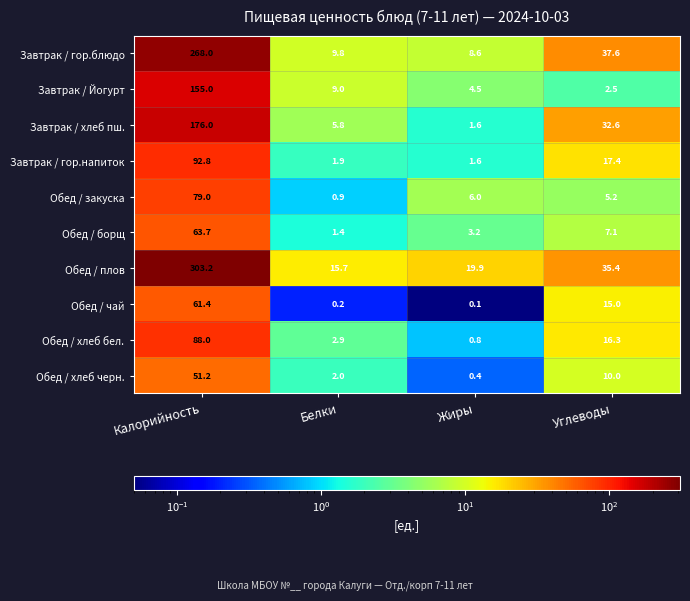

Which series has the widest spread of values?

Обед / плов